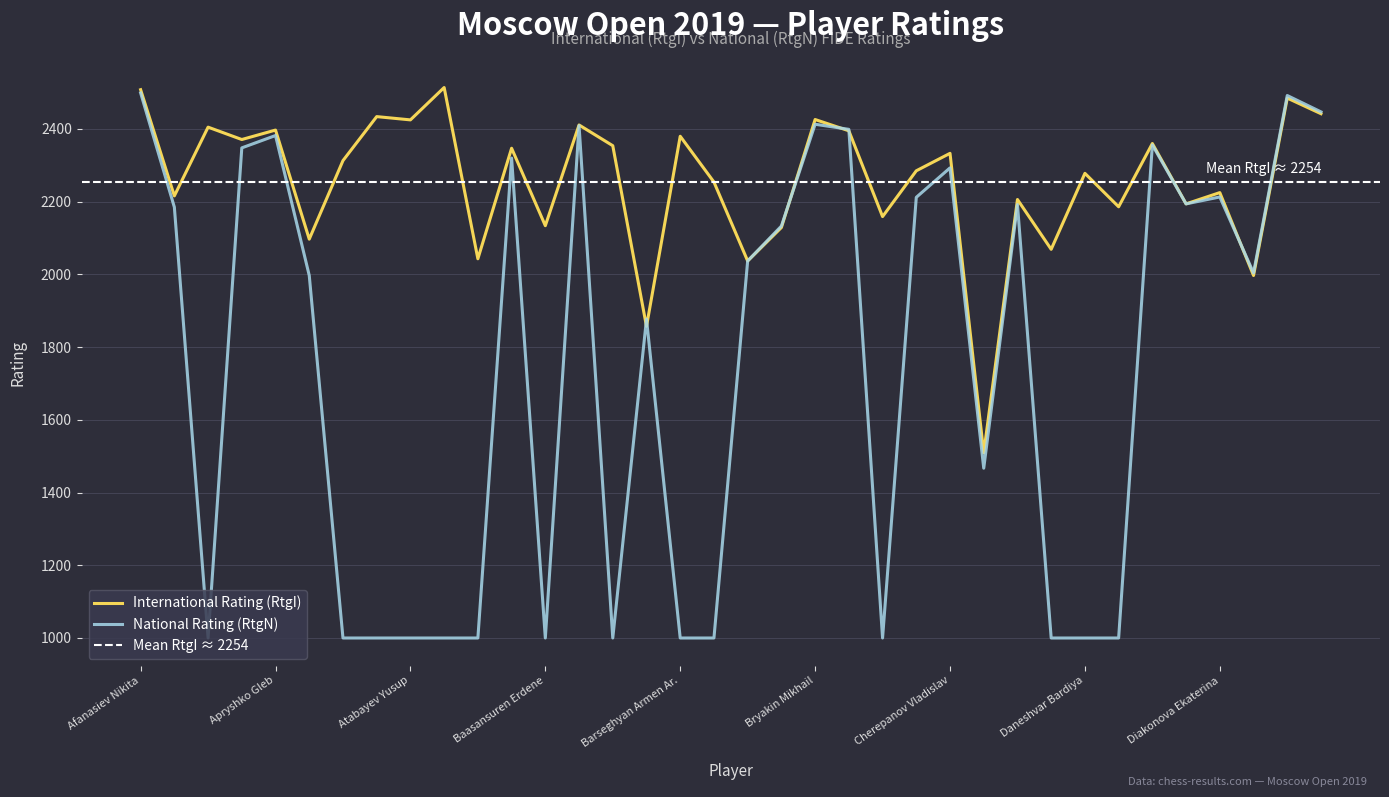

At how many categories does at least one series exceed 1216?

36